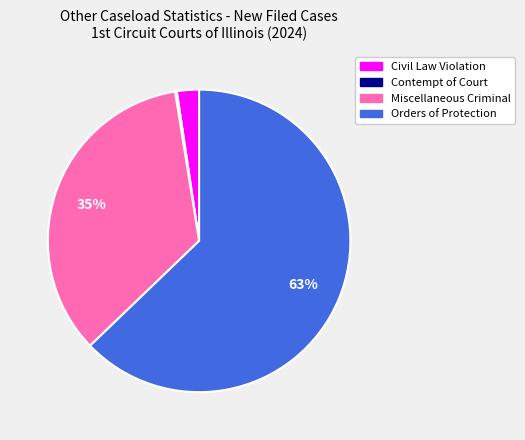

To the nearest percent, what is the difference between the largest and smallest slice percentages?

63%